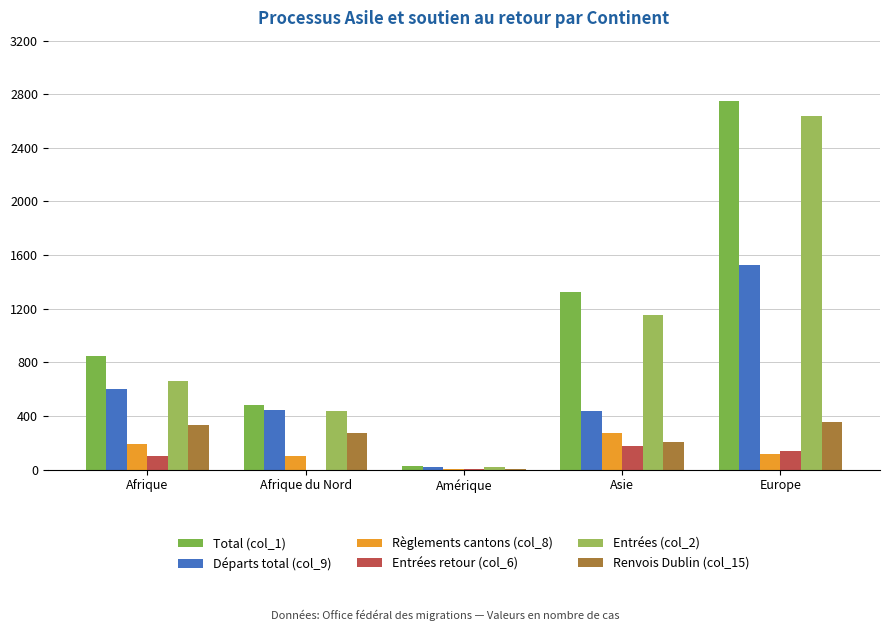

Where does the Renvois Dublin (col_15) series first go above 273?

Afrique